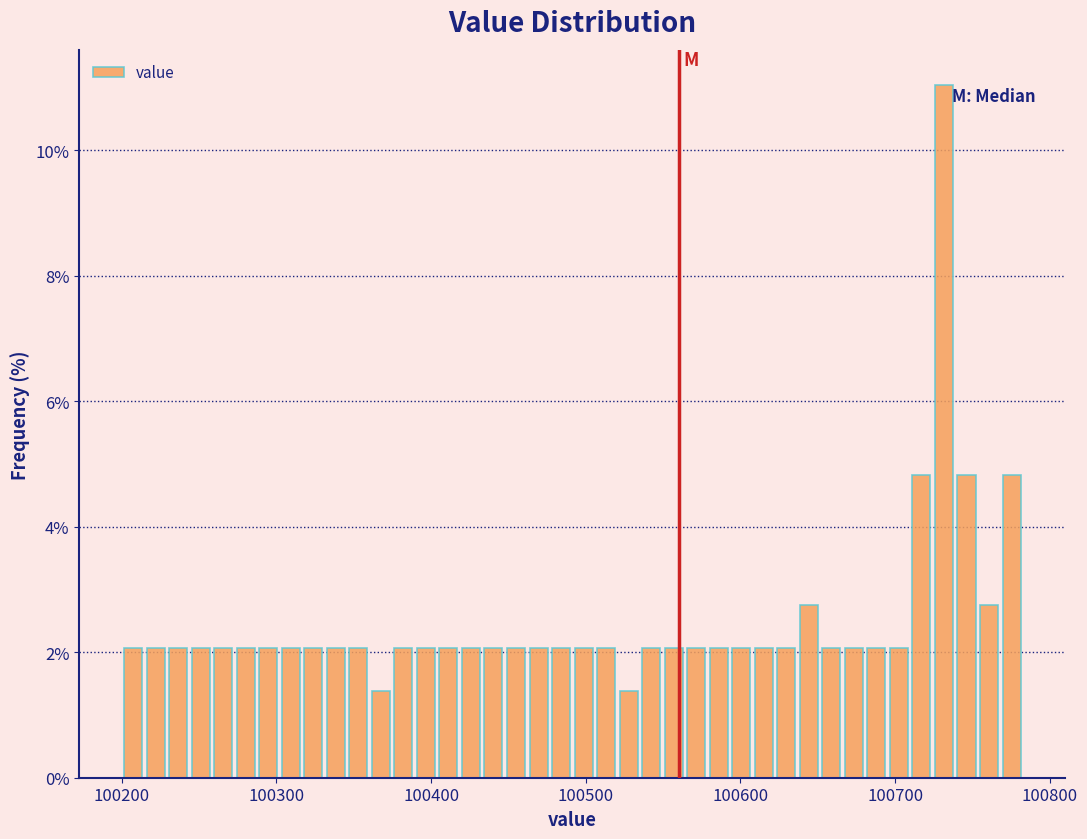

Around what value on the x-axis is the tallest bar? Give the approximate position of its centre, as read against the axis.

100730